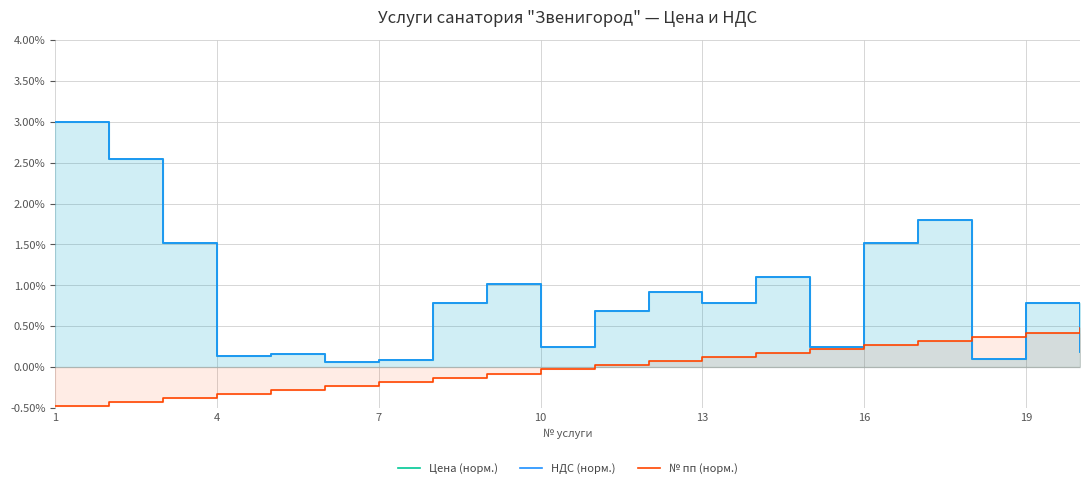

True or false: НДС (норм.) and № пп (норм.) intersect in this chart.

True